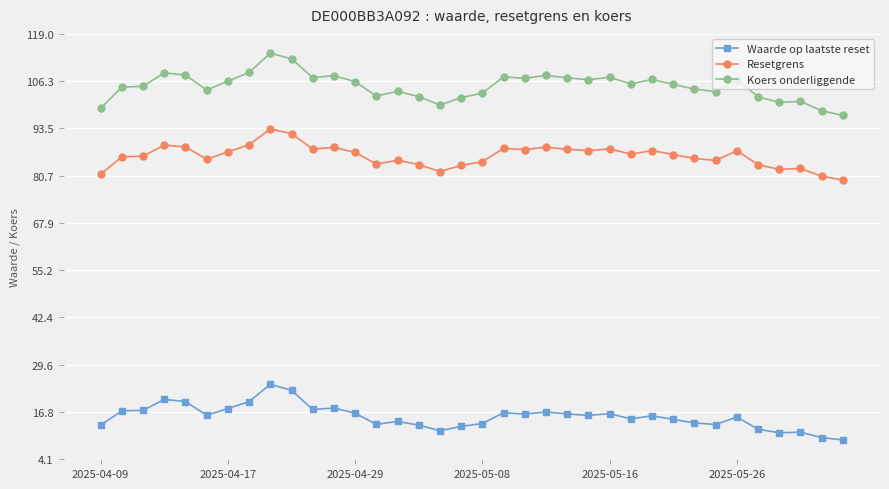

In Waarde op laatste reset, how many points are lower than both neighbors (excluding endpoints)?

9